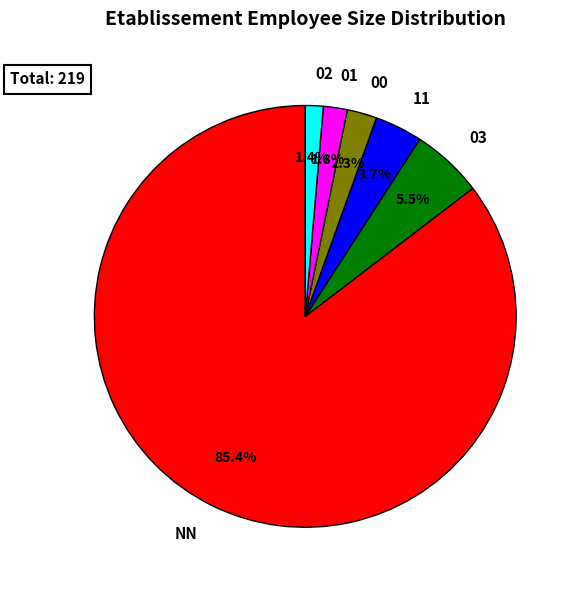

Do 00 and NN together represent more than half of the pie?

Yes